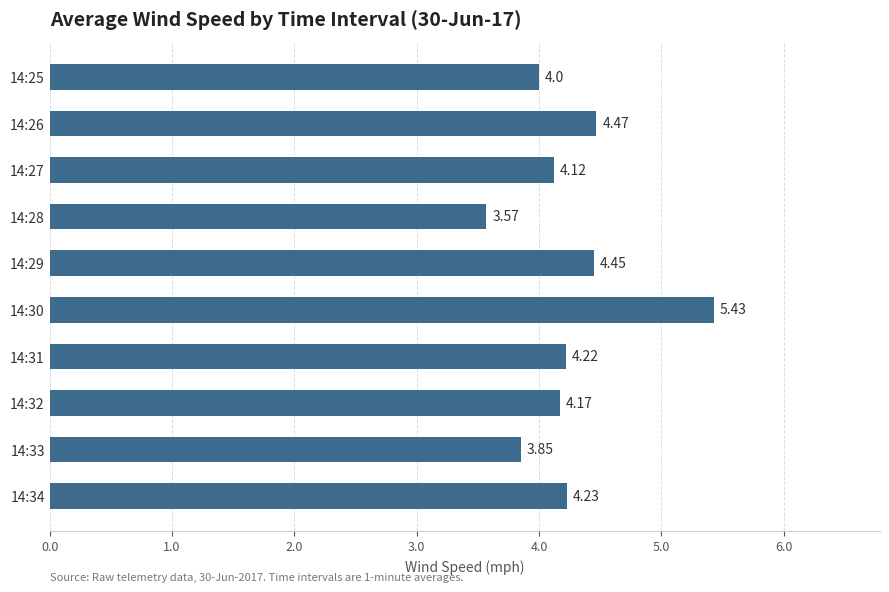

List the labels in order of value, largest first.

14:30, 14:26, 14:29, 14:34, 14:31, 14:32, 14:27, 14:25, 14:33, 14:28